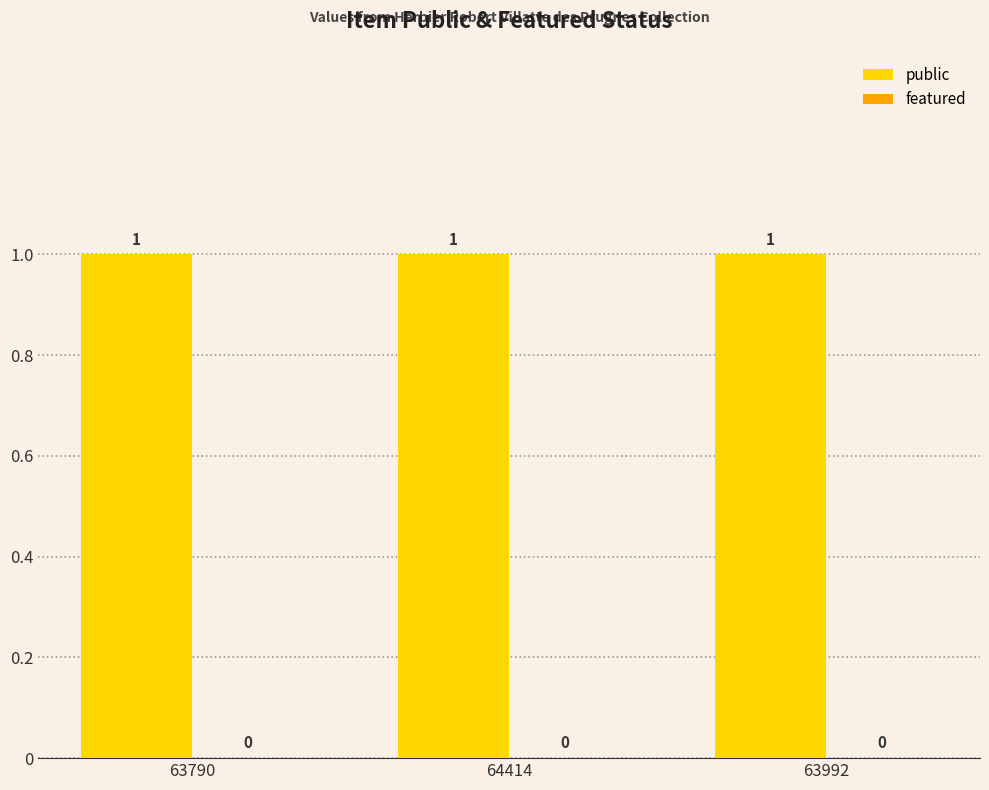

Reading left to right, extract all data points from this chart.

public: 63790=1	64414=1	63992=1
featured: 63790=0	64414=0	63992=0